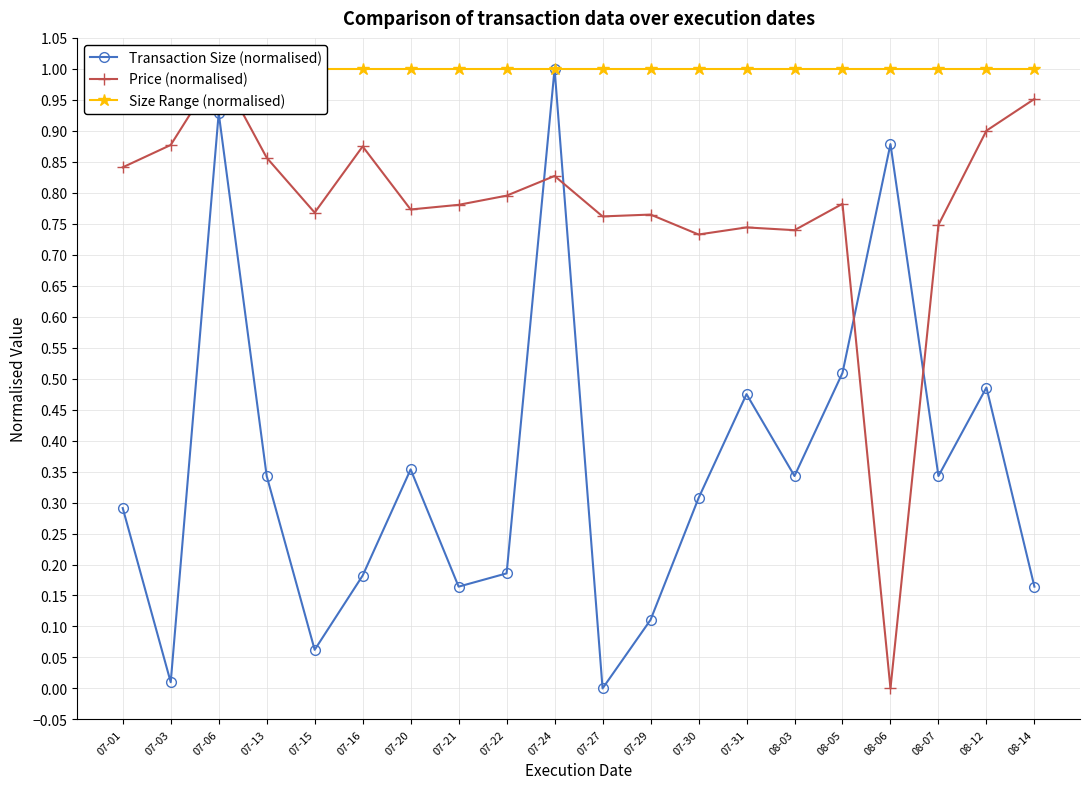

What is the average value of the Transaction Size (normalised) series?

0.4